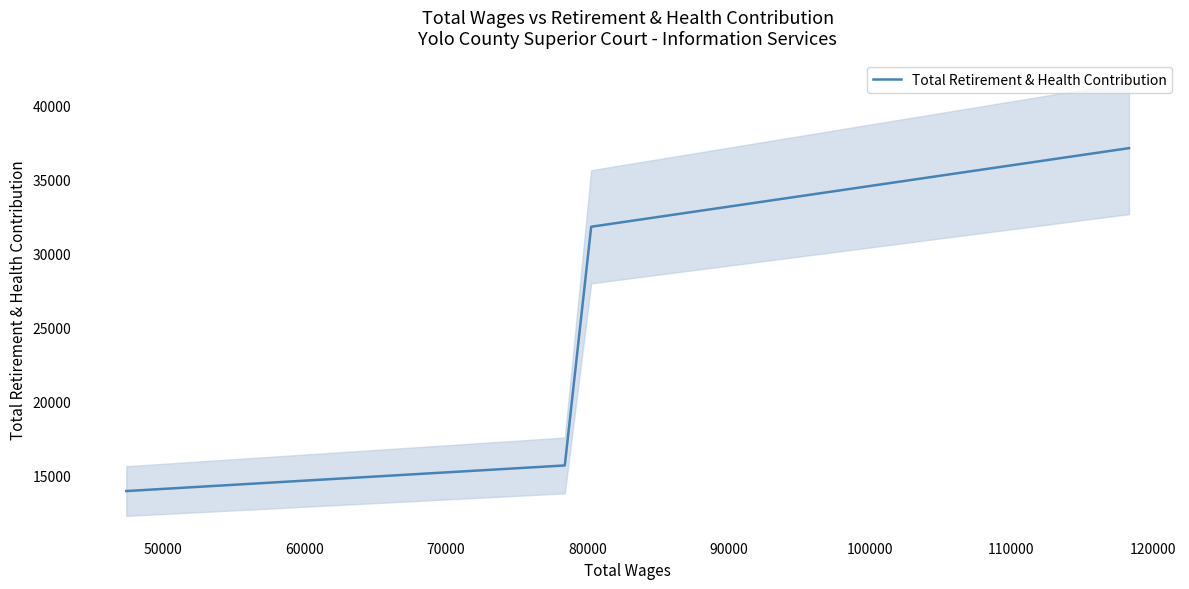

Count the number of values greater than 31795.

1